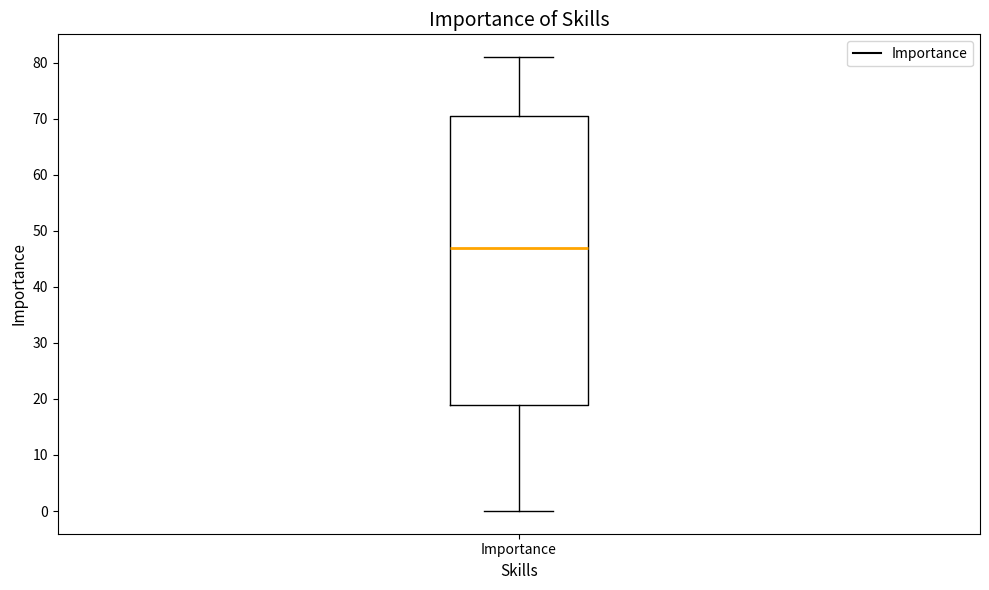

Where is the lower edge of the box for Importance on the y-axis? The values are not printed on the chart, so give them approximately, as read against the axis.

19